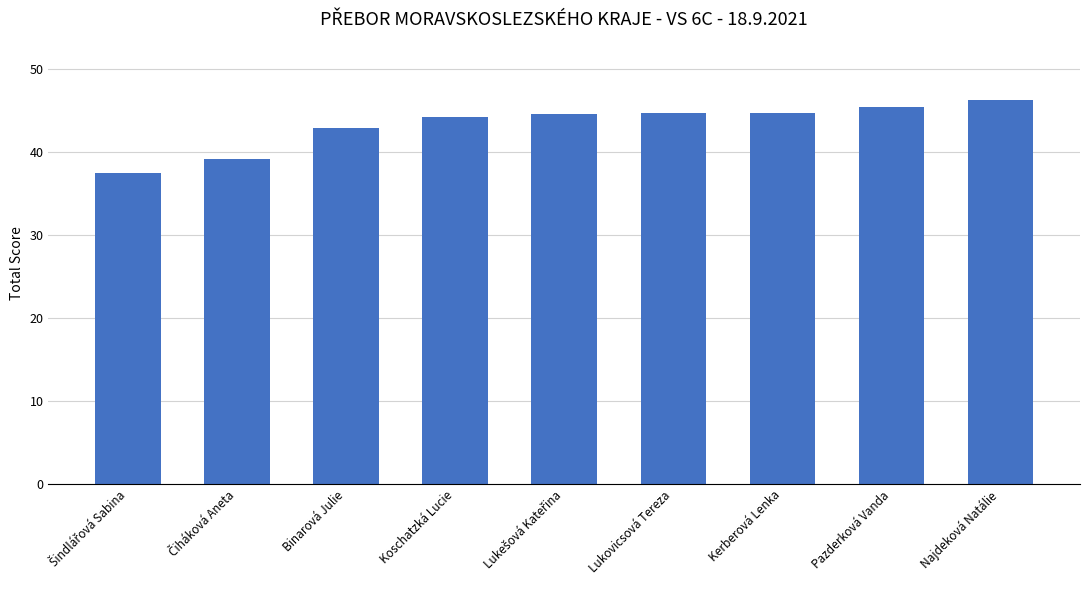

What position from the right is Kerberová Lenka?

3